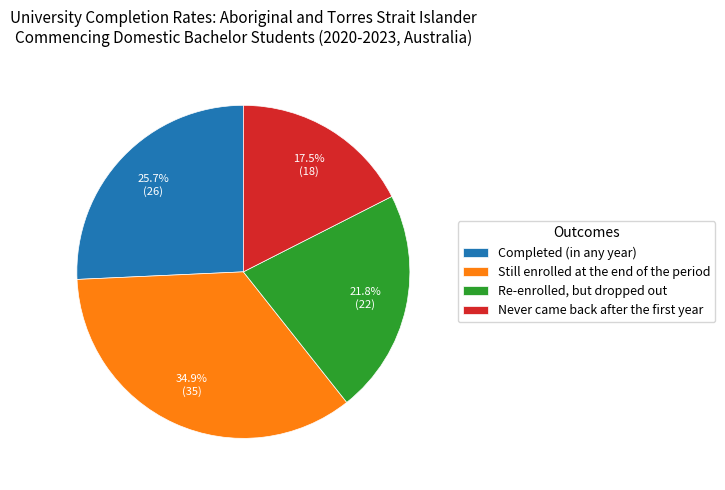

To the nearest percent, what portion does Still enrolled at the end of the period represent?

35%